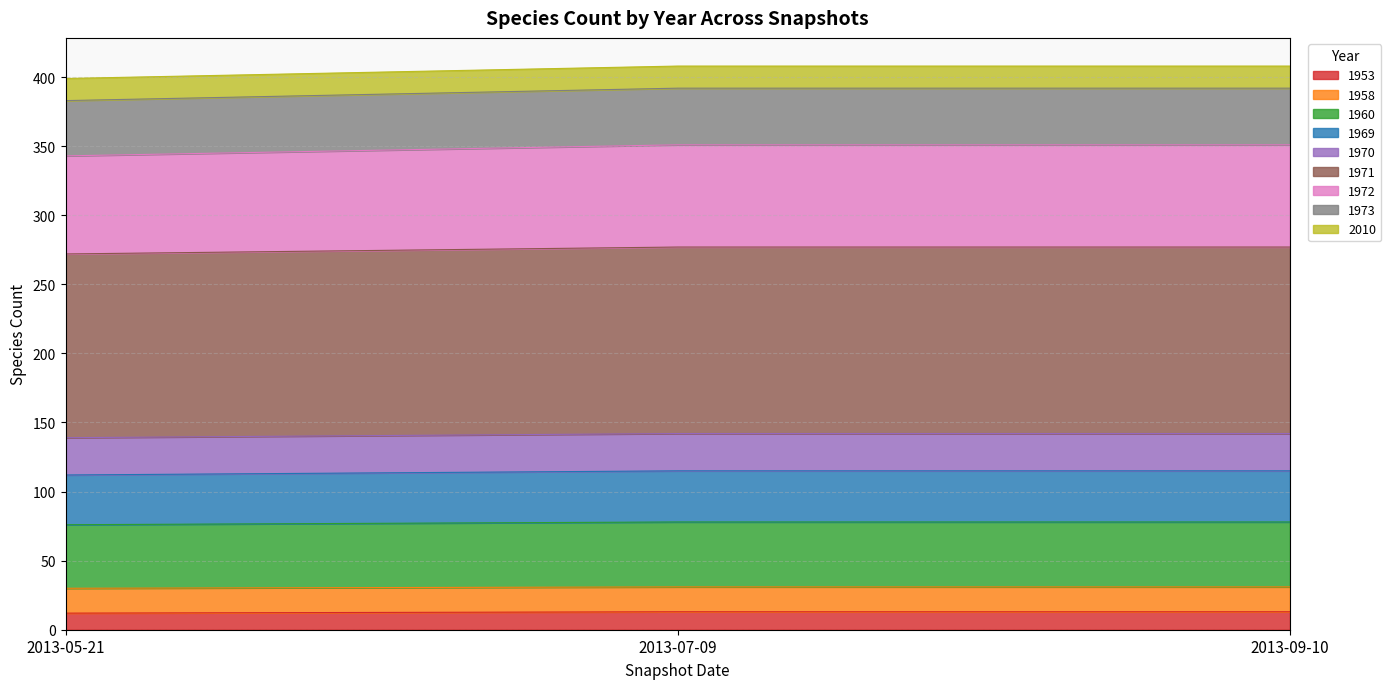

How many lines are shown in the chart?

9